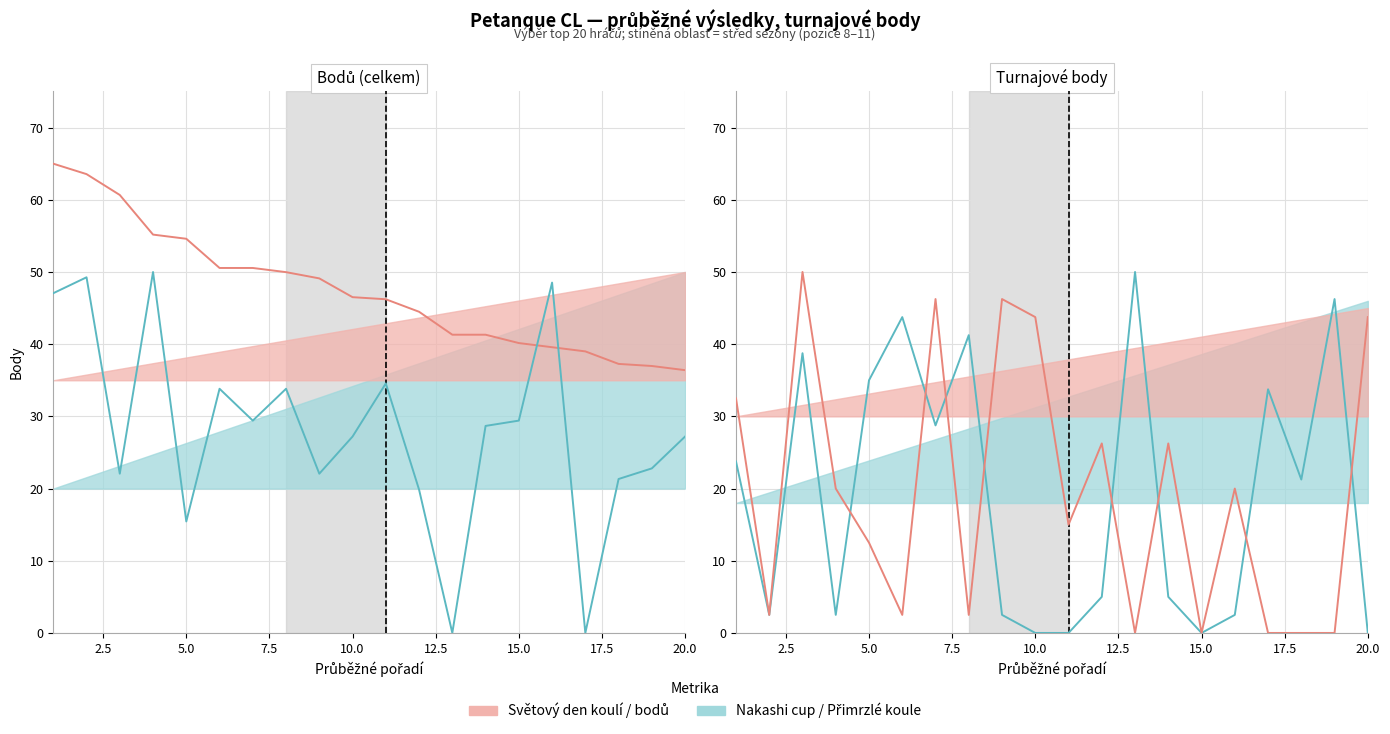

Reading left to right, what are all the values shown in this chart?

bodů: 65.0	63.6	60.7	55.2	54.6	50.6	50.6	50.0	49.1	46.5	46.2	44.5	41.3	41.3	40.2	39.6	39.0	37.3	37.0	36.4
Přimrzlé+Ostře: 47.1	49.3	22.1	50.0	15.4	33.8	29.4	33.8	22.1	27.2	34.6	19.9	0.0	28.7	29.4	48.5	0.0	21.3	22.8	27.2
Nakashi cup: 23.8	2.5	38.8	2.5	35.0	43.8	28.7	41.2	2.5	0.0	0.0	5.0	50.0	5.0	0.0	2.5	33.8	21.2	46.2	0.0
Světový den koulí: 32.5	2.5	50.0	20.0	12.5	2.5	46.2	2.5	46.2	43.8	15.0	26.2	0.0	26.2	0.0	20.0	0.0	0.0	0.0	43.8